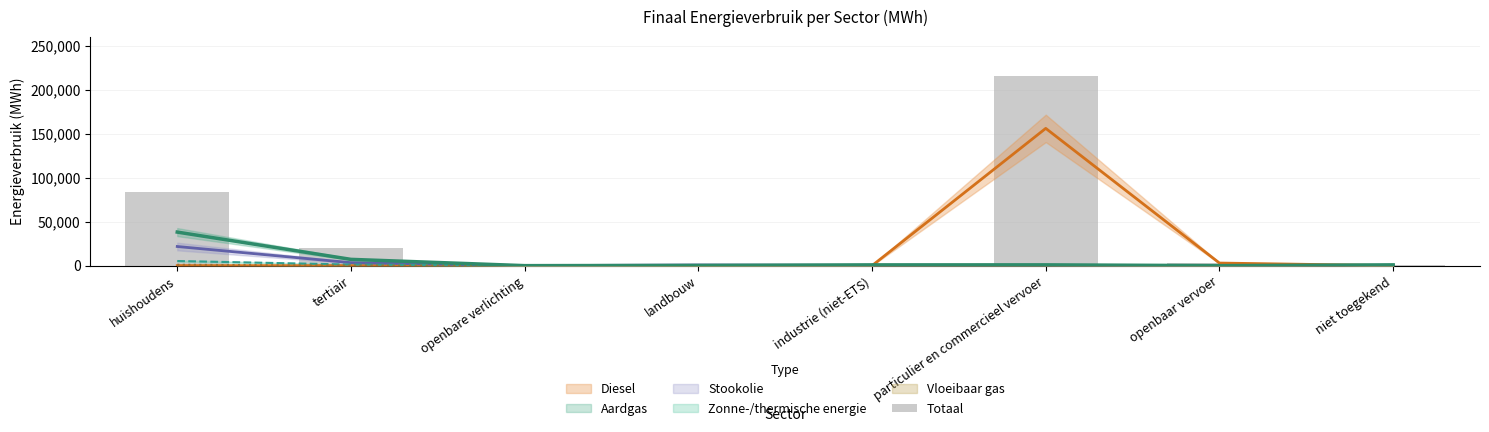

True or false: the data shows 223.0 at openbare verlichting.

False